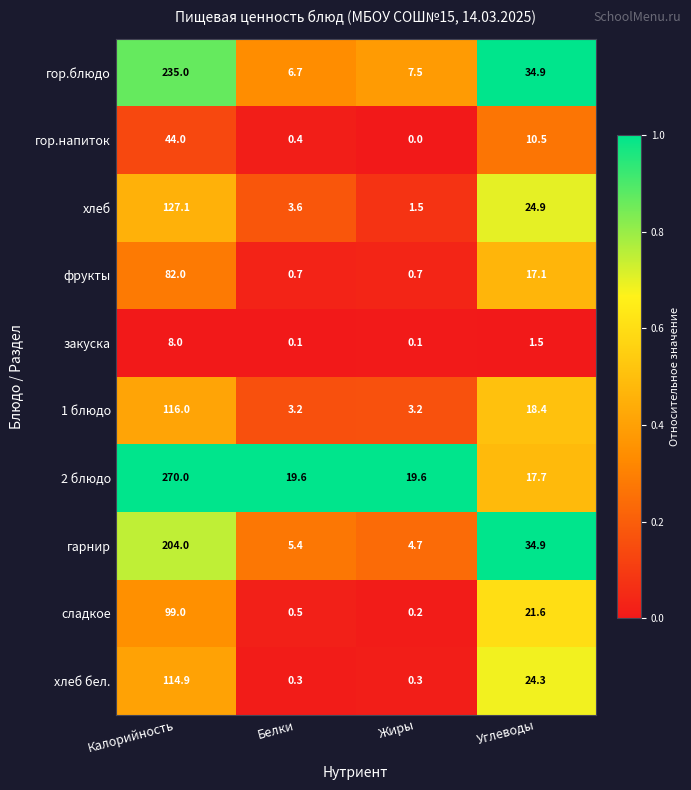

Which series has the largest total across all categories?

2 блюдо